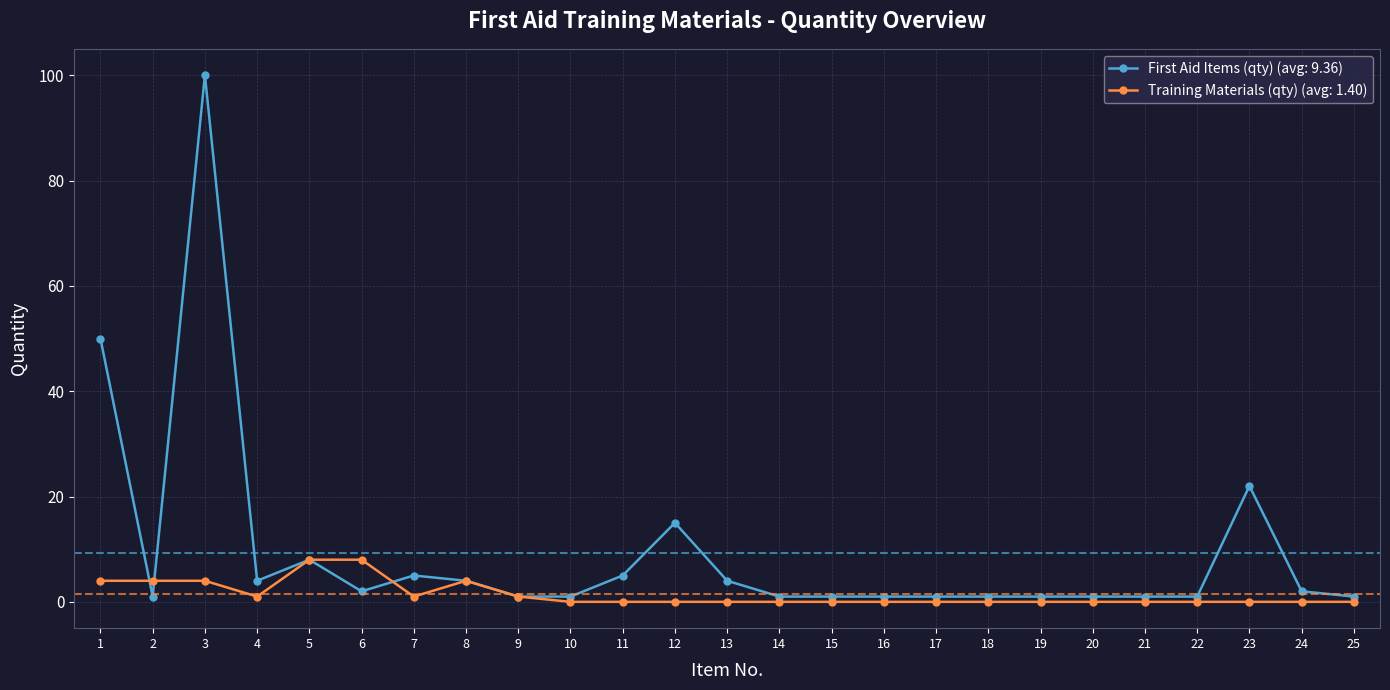

Rank the series by their average value, from lowest to highest.

Training Materials (qty) (avg: 1.40), First Aid Items (qty) (avg: 9.36)